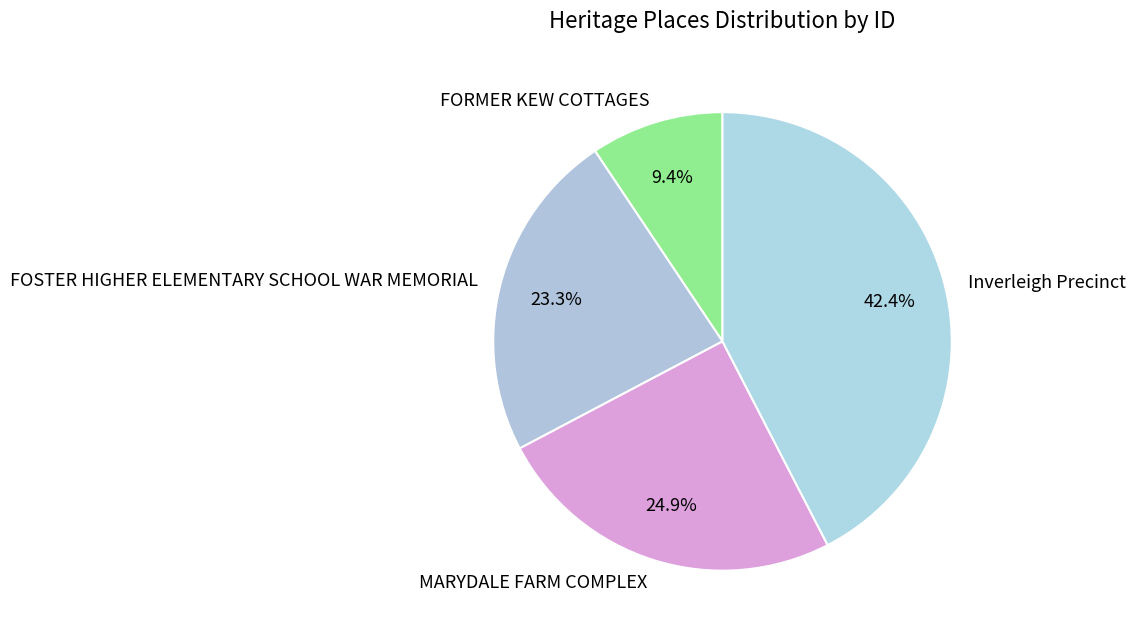

To the nearest percent, what portion does Inverleigh Precinct represent?

42%